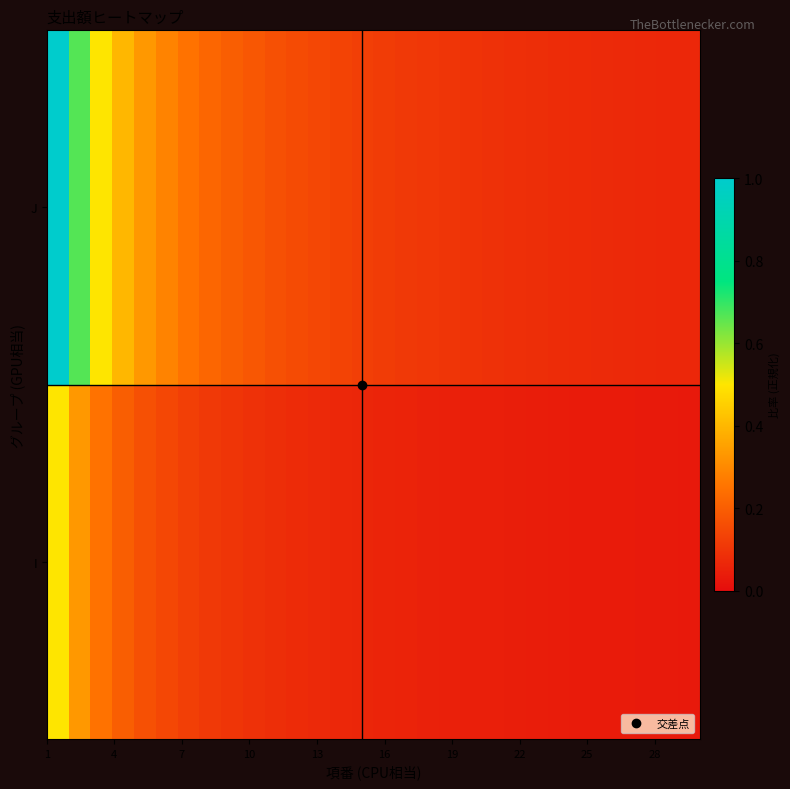

Reading left to right, list all the values displayed in this chart.

I: 0.5	0.3	0.2	0.2	0.2	0.1	0.1	0.1	0.1	0.1	0.1	0.1	0.1	0.1	0.1	0.1	0.1	0.1	0.1	0.0	0.0	0.0	0.0	0.0	0.0	0.0	0.0	0.0	0.0	0.0
J: 1.0	0.7	0.5	0.4	0.3	0.3	0.2	0.2	0.2	0.2	0.2	0.2	0.1	0.1	0.1	0.1	0.1	0.1	0.1	0.1	0.1	0.1	0.1	0.1	0.1	0.1	0.1	0.1	0.1	0.1